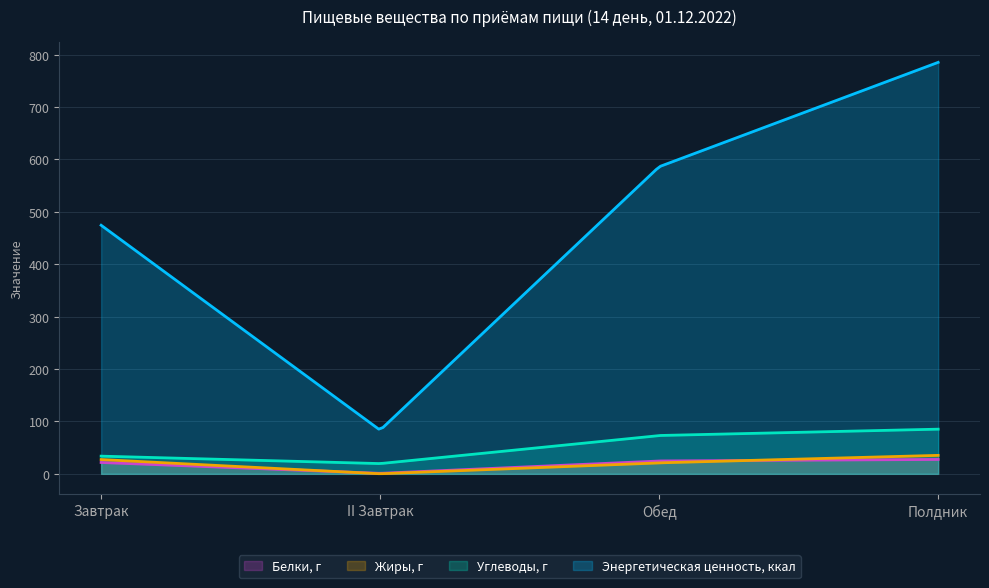

The Энергетическая ценность, ккал series shows 474.5 at Завтрак. True or false?

True